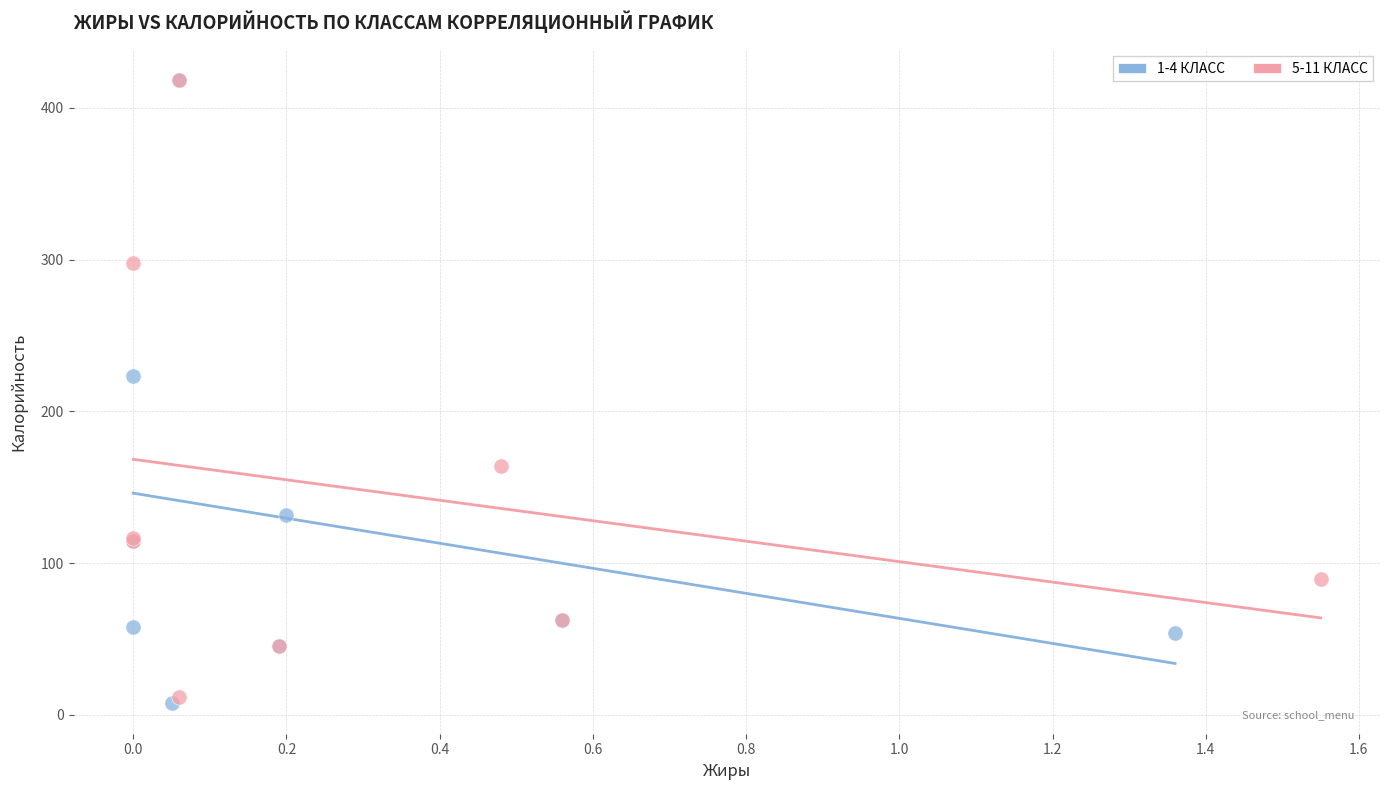

Which series has the largest Y range (max minus min)?

1-4 КЛАСС